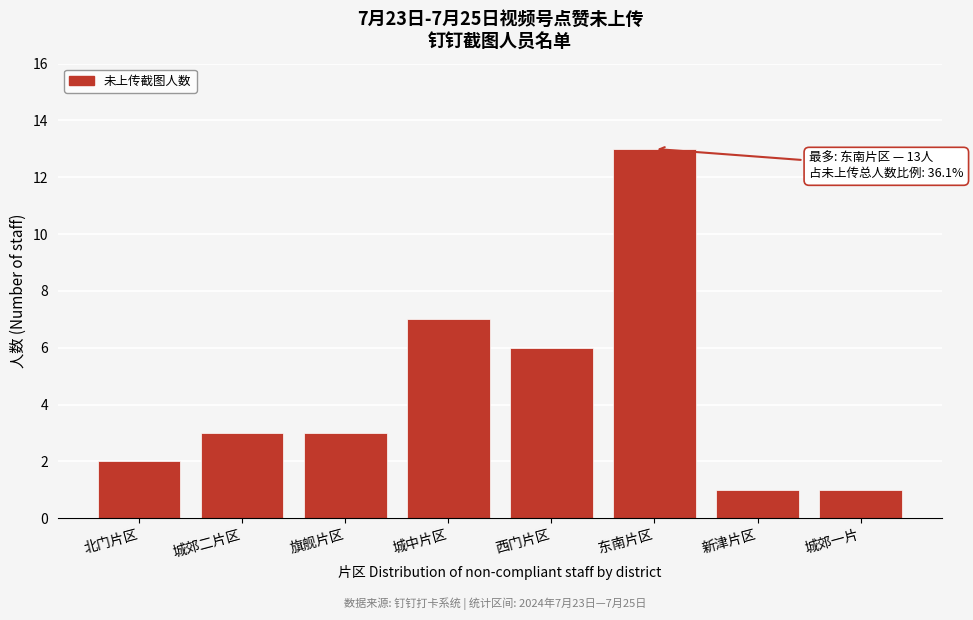

Reading right to left, transcribe all the data shown in this chart.

1	1	13	6	7	3	3	2